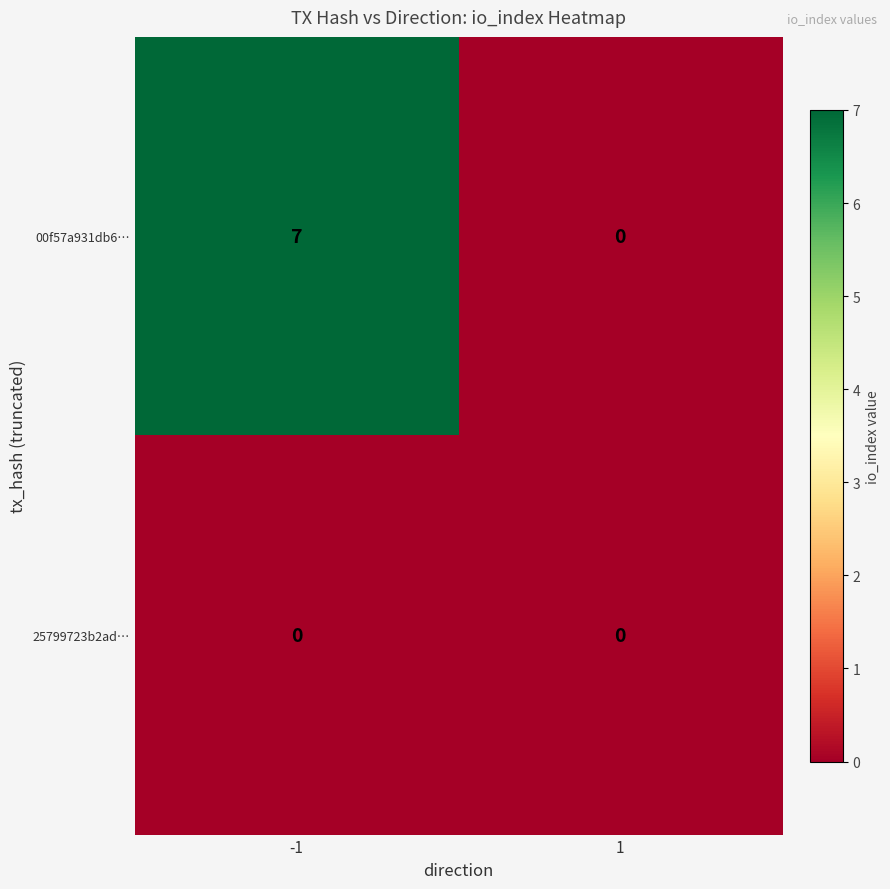

List the series in order of their overall mean, highest first.

00f57a931db6…, 25799723b2ad…